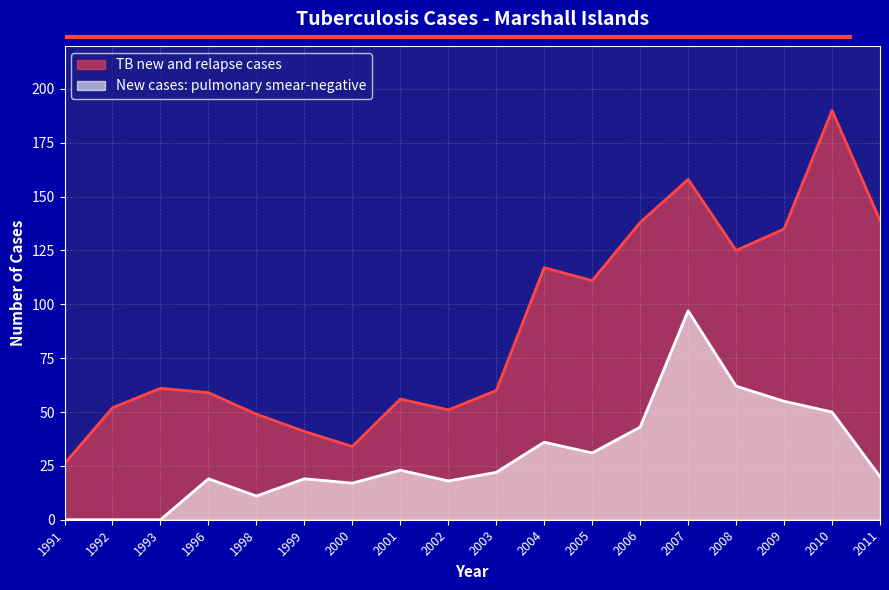

In New cases: pulmonary smear-negative, how many points are lower than both neighbors (excluding endpoints)?

4